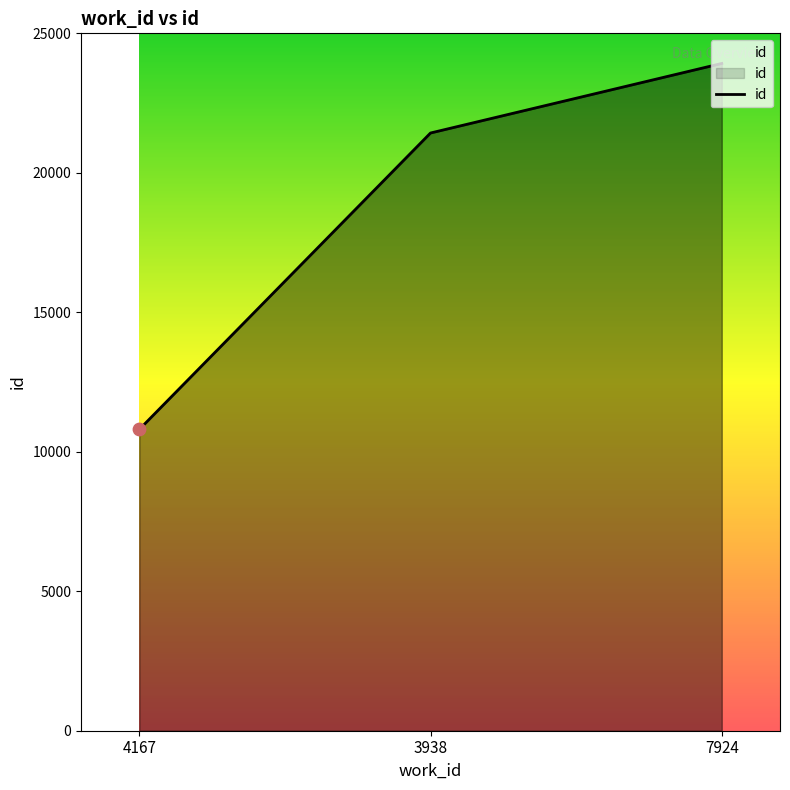

Between 4167 and 3938, which is larger?

3938